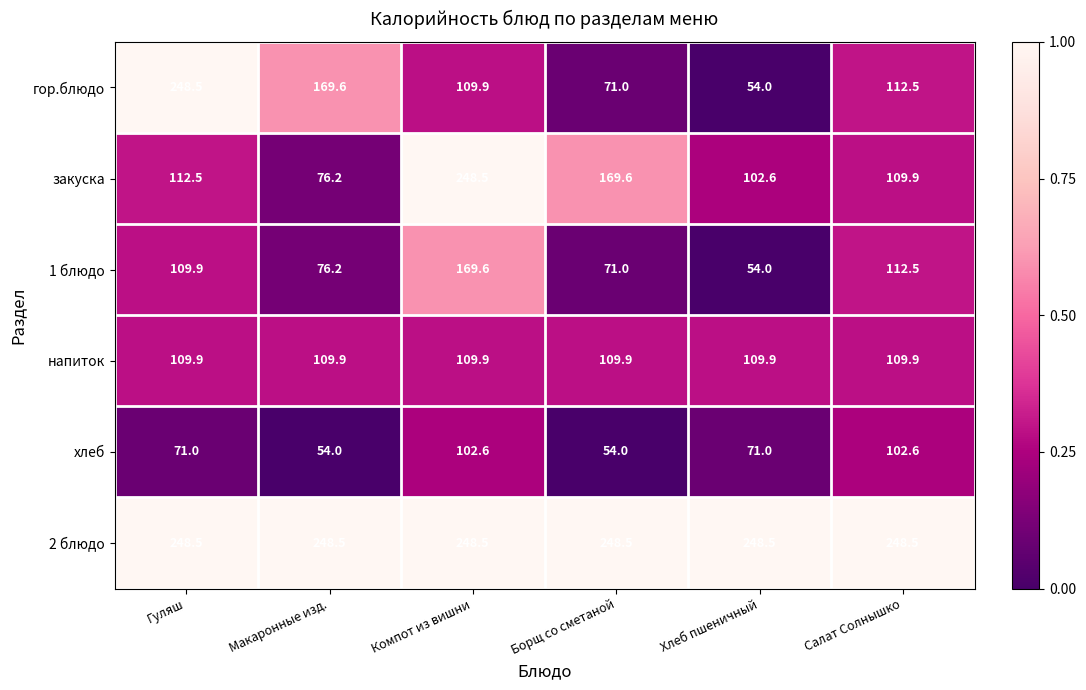

Which series has the largest total across all categories?

2 блюдо